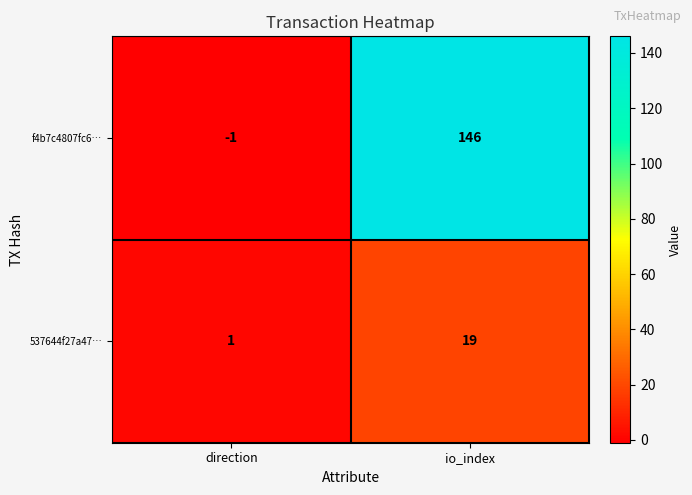

Between direction and io_index, which series saw the biggest shift?

f4b7c4807fc6…